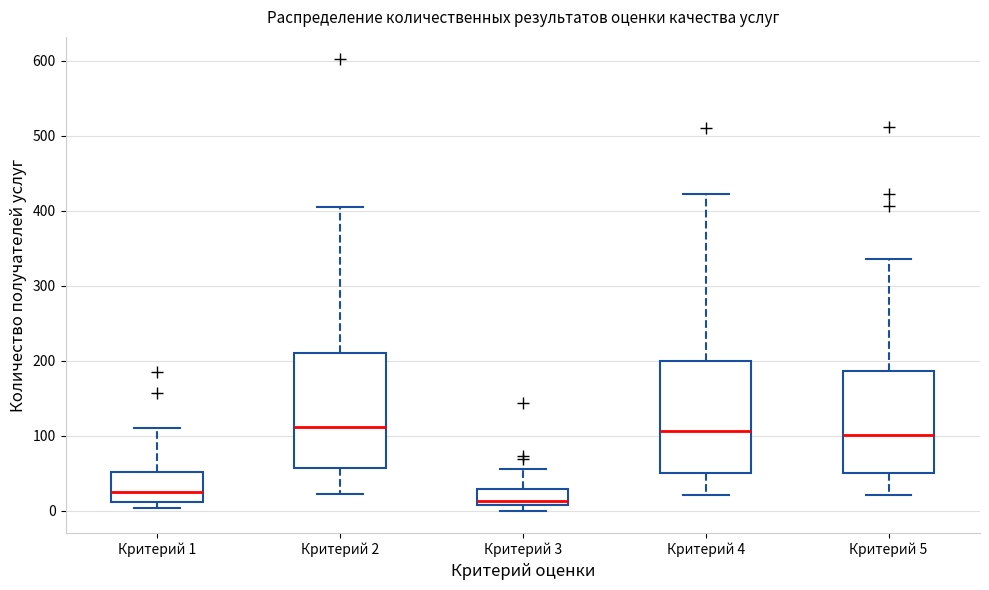

Reading left to right, transcribe this box plot: for each box, give where its median line is, the range the box spans, and where its two whiskers end, as read against the y-axis. The values are not printed on the chart, so give them approximately, as read against the axis.

Критерий 1: median 20, box 10 to 50, whiskers 0 to 110
Критерий 2: median 110, box 60 to 210, whiskers 20 to 410
Критерий 3: median 10 (just above the box's lower edge), box 10 to 30, whiskers 0 to 60
Критерий 4: median 110, box 50 to 200, whiskers 20 to 420
Критерий 5: median 100, box 50 to 190, whiskers 20 to 340